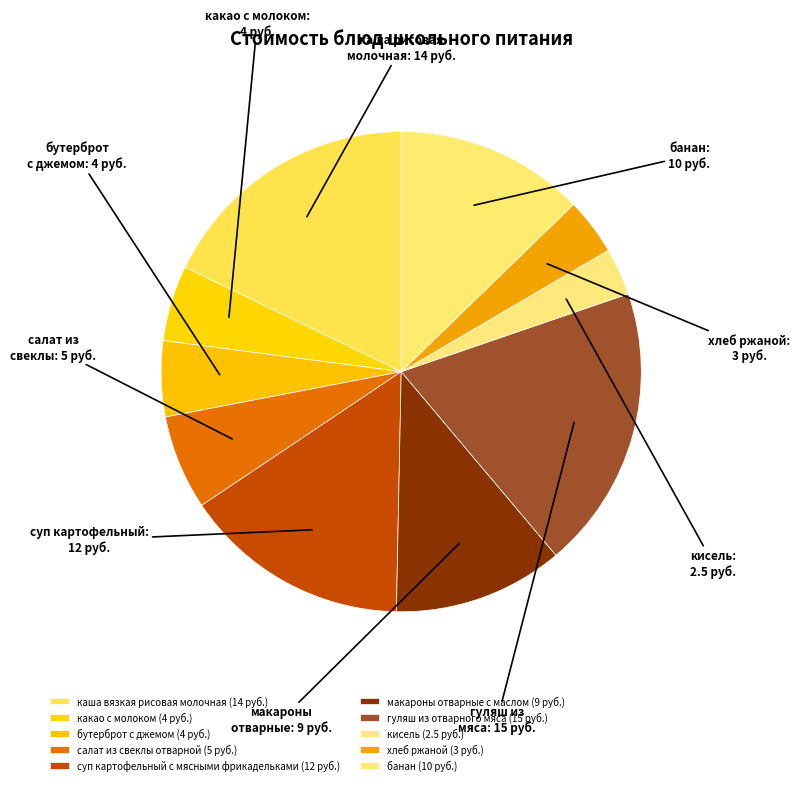

Does какао с молоком represent more than half of the total?

No